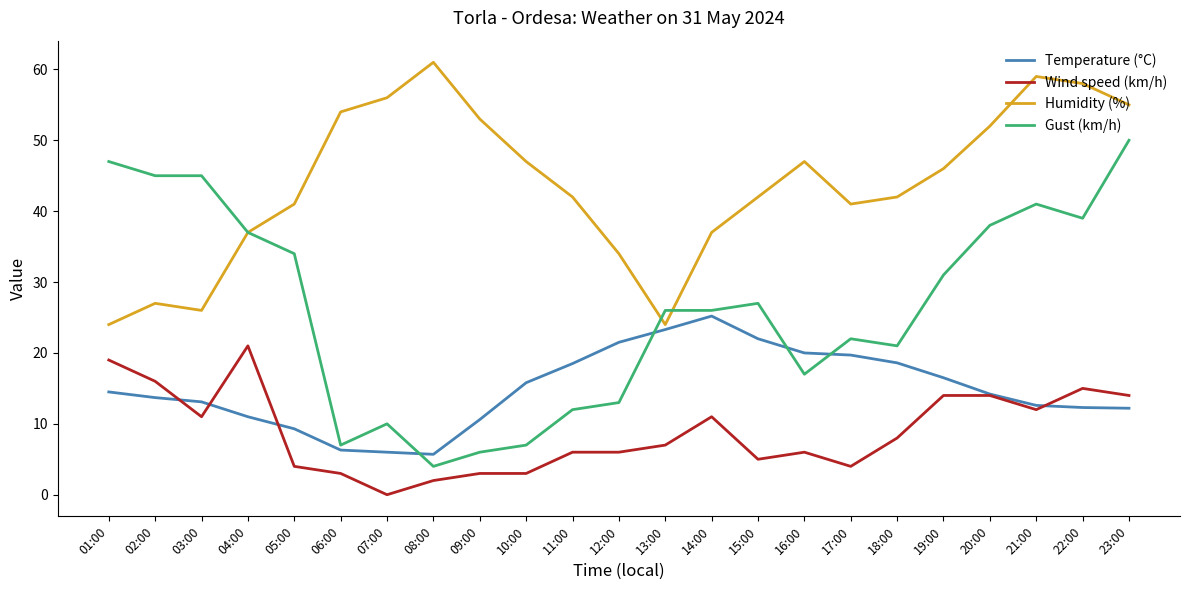

Rank the series by their average value, from highest to lowest.

Humidity (%), Gust (km/h), Temperature (°C), Wind speed (km/h)